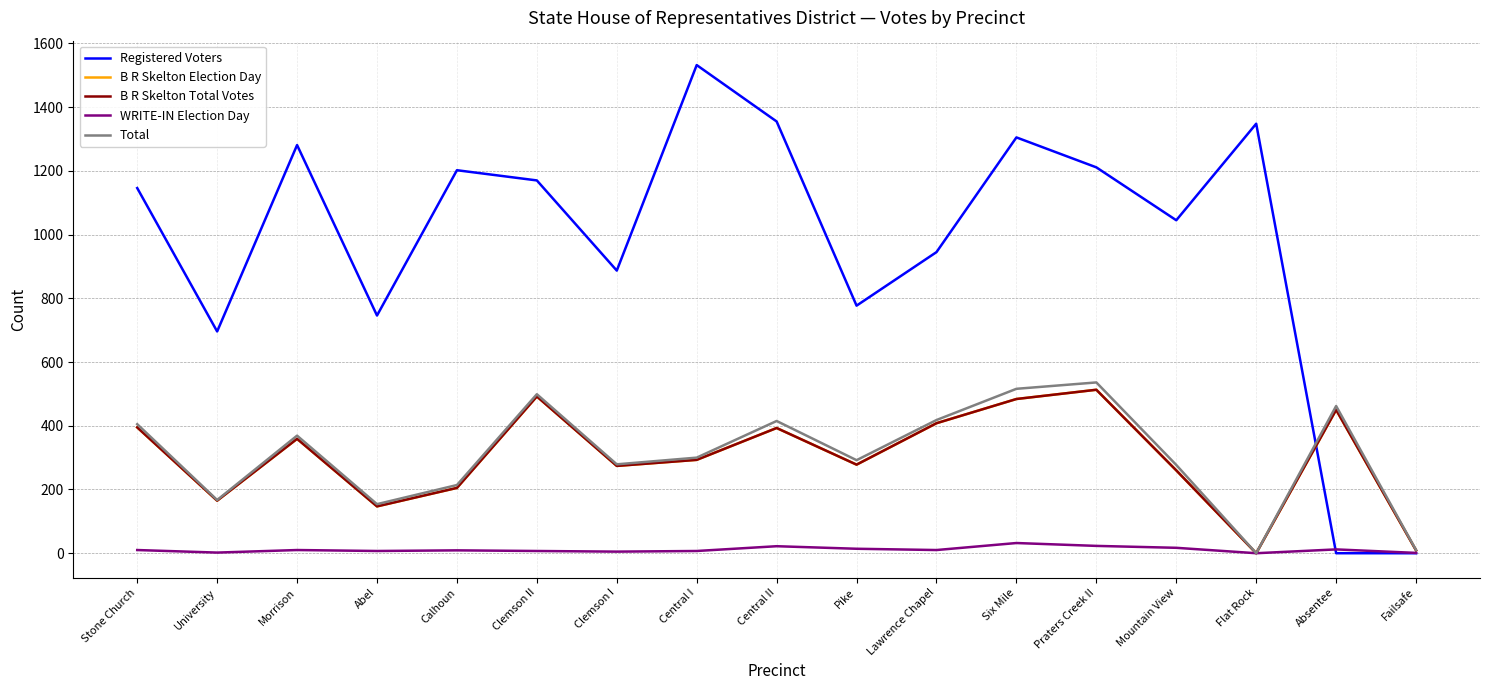

Does the chart display data point markers on the line(s)?

No